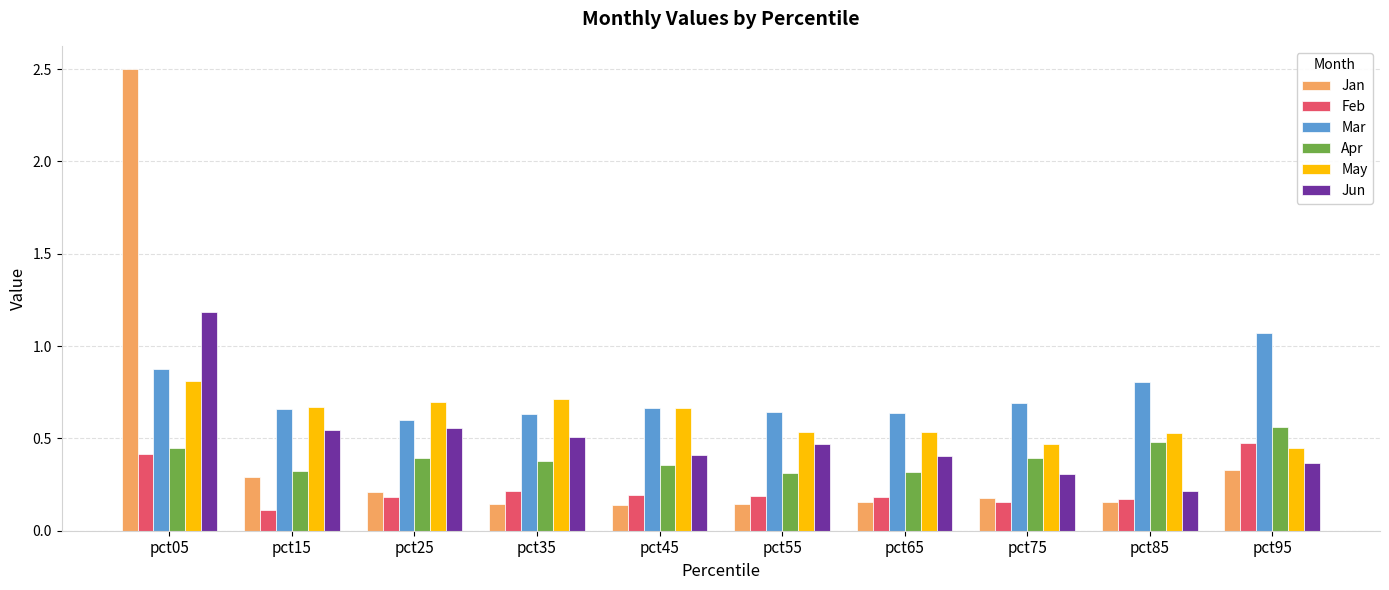

What is the sum of the Jun values at pct15 and pct55?

1.0